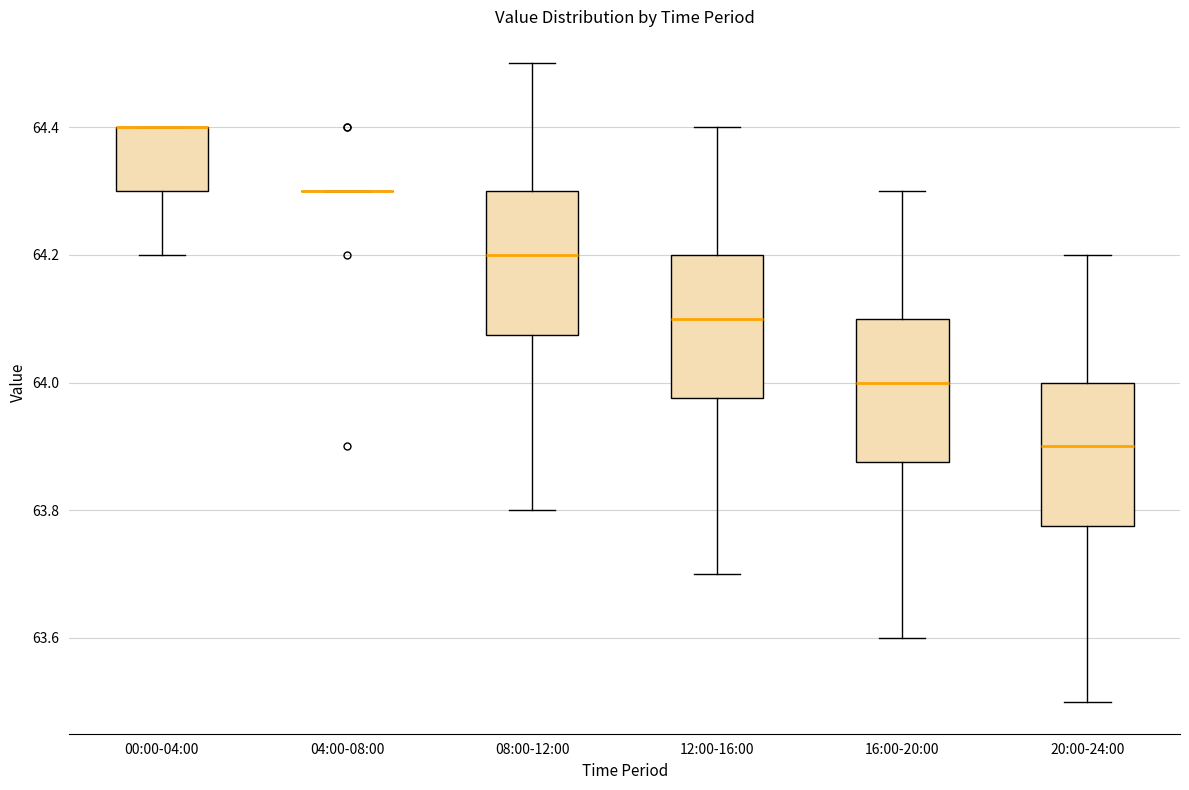

Reading left to right, transcribe this box plot: for each box, give where its median line is, the range the box spans, and where its two whiskers end, as read against the y-axis. The values are not printed on the chart, so give them approximately, as read against the axis.

00:00-04:00: median 64.40 (drawn on the box's upper edge), box 64.30 to 64.40, whiskers 64.20 to 64.40
04:00-08:00: box collapsed to a line at 64.30, whiskers 64.30 to 64.30
08:00-12:00: median 64.20, box 64.08 to 64.30, whiskers 63.80 to 64.50
12:00-16:00: median 64.10, box 63.98 to 64.20, whiskers 63.70 to 64.40
16:00-20:00: median 64.00, box 63.88 to 64.10, whiskers 63.60 to 64.30
20:00-24:00: median 63.90, box 63.78 to 64.00, whiskers 63.50 to 64.20